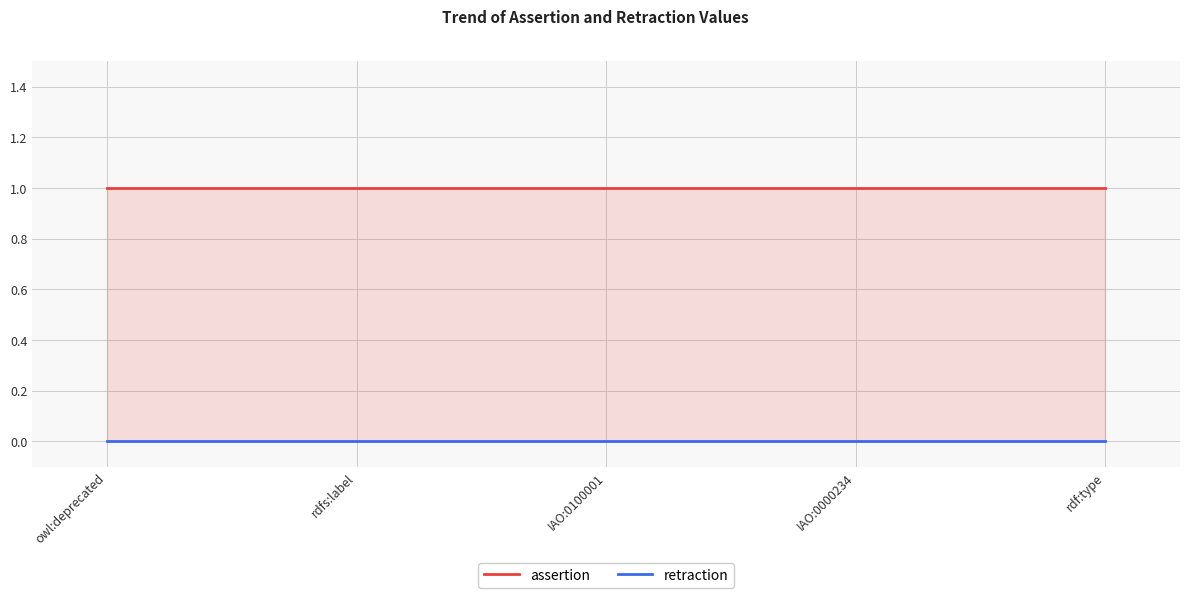

At which label is retraction closest to 0?

owl:deprecated